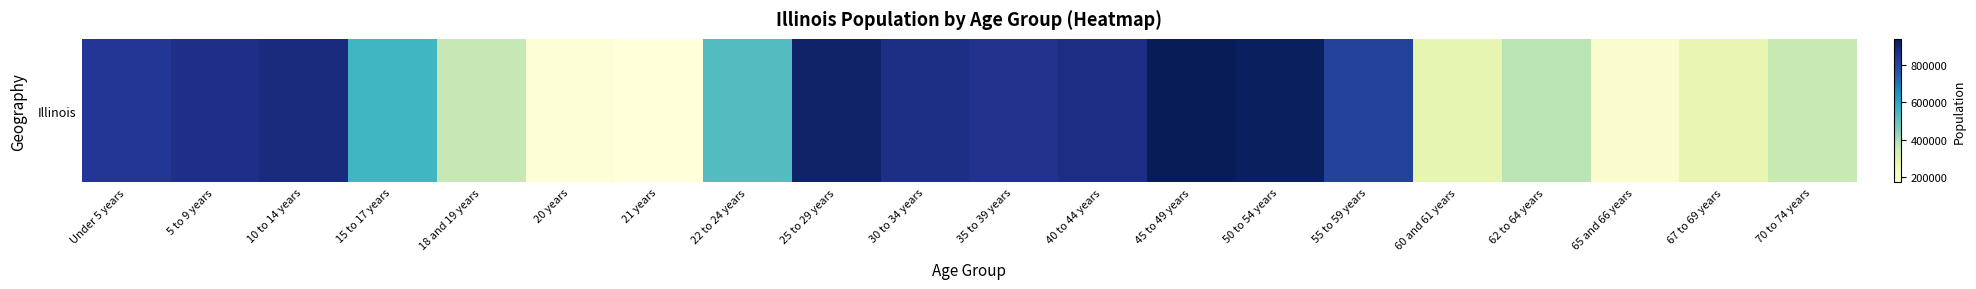

List the labels in order of value, smallest first.

21 years, 20 years, 65 and 66 years, 67 to 69 years, 60 and 61 years, 70 to 74 years, 18 and 19 years, 62 to 64 years, 22 to 24 years, 15 to 17 years, 55 to 59 years, Under 5 years, 35 to 39 years, 5 to 9 years, 30 to 34 years, 40 to 44 years, 10 to 14 years, 25 to 29 years, 50 to 54 years, 45 to 49 years